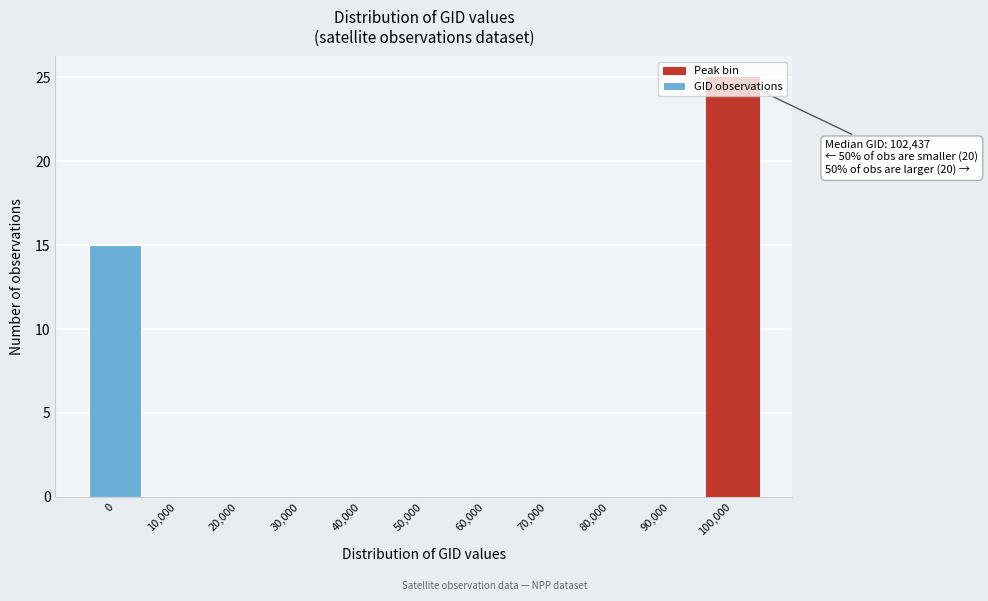

The value at 90,000 is 15. True or false?

False